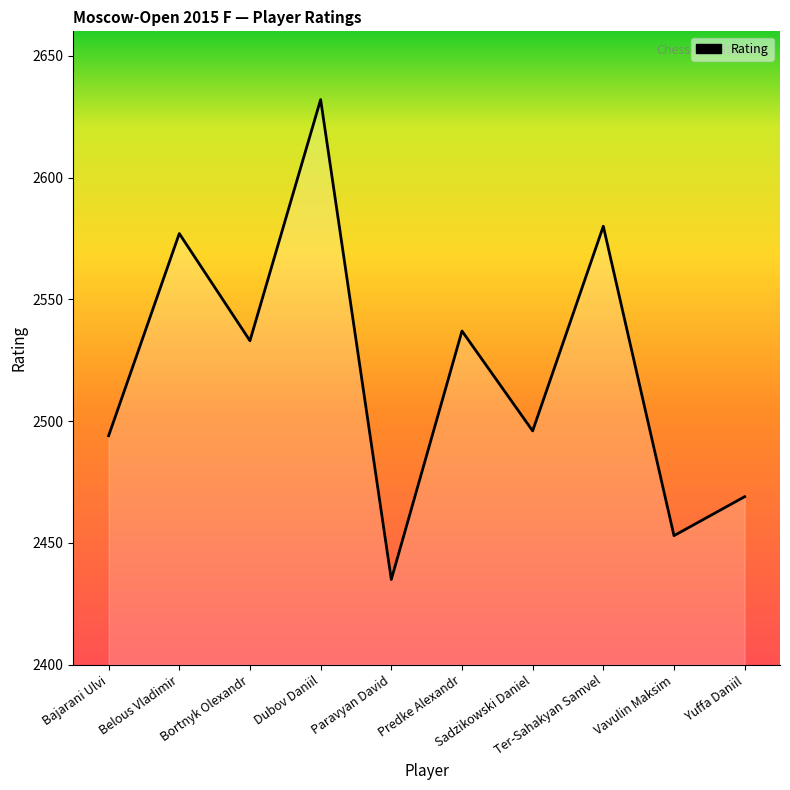

What is the difference between the values at Dubov Daniil and Paravyan David?

197